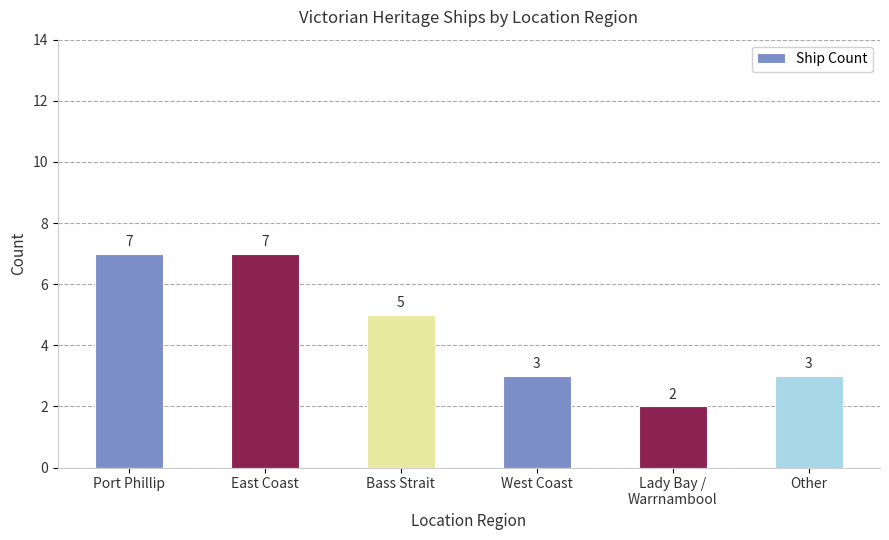

Reading left to right, extract all data points from this chart.

Port Phillip=7	East Coast=7	Bass Strait=5	West Coast=3	Lady Bay /
Warrnambool=2	Other=3